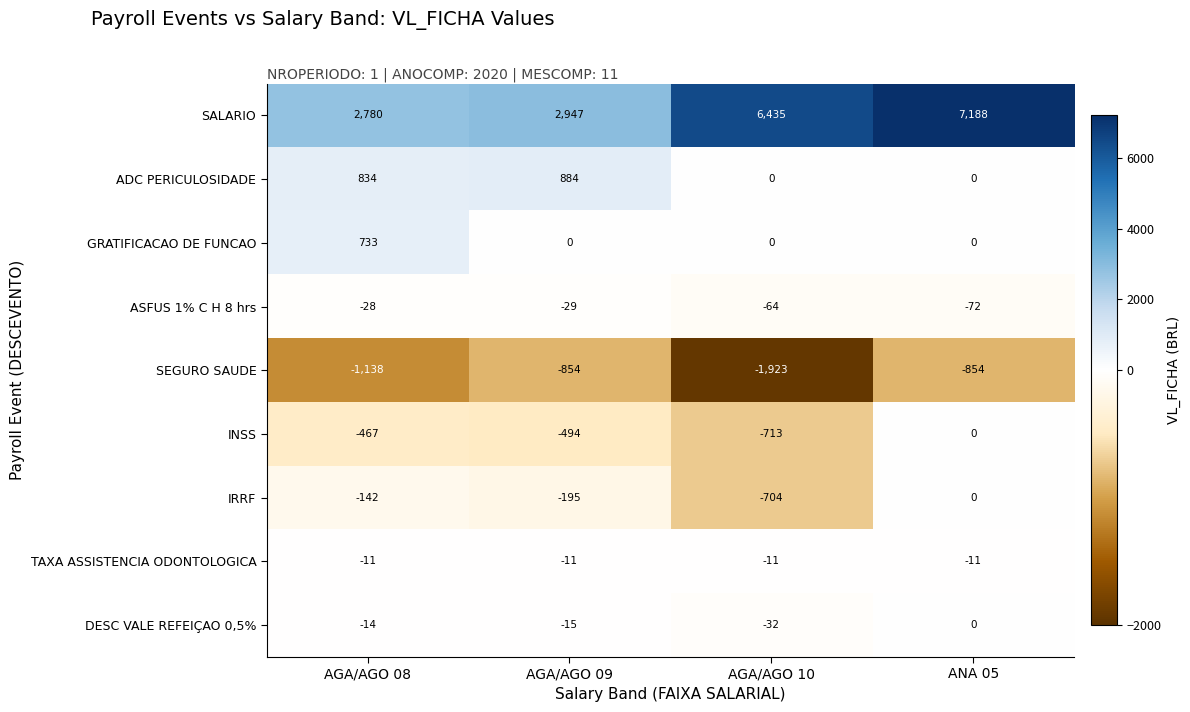

Is it true that GRATIFICACAO DE FUNCAO equals 1031 at AGA/AGO 08?

False